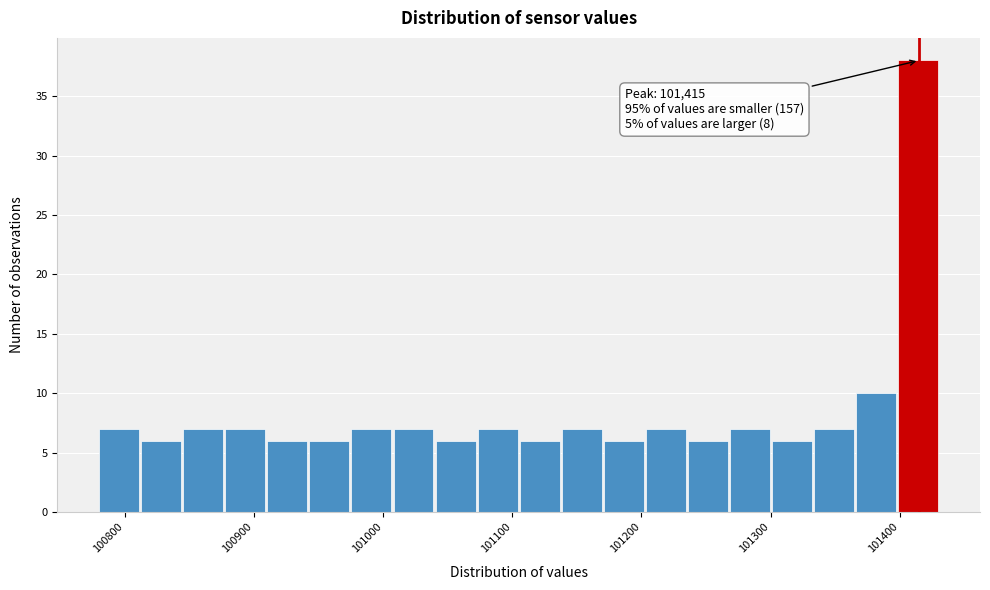

Around what value on the x-axis is the tallest bar? Give the approximate position of its centre, as read against the axis.

101410